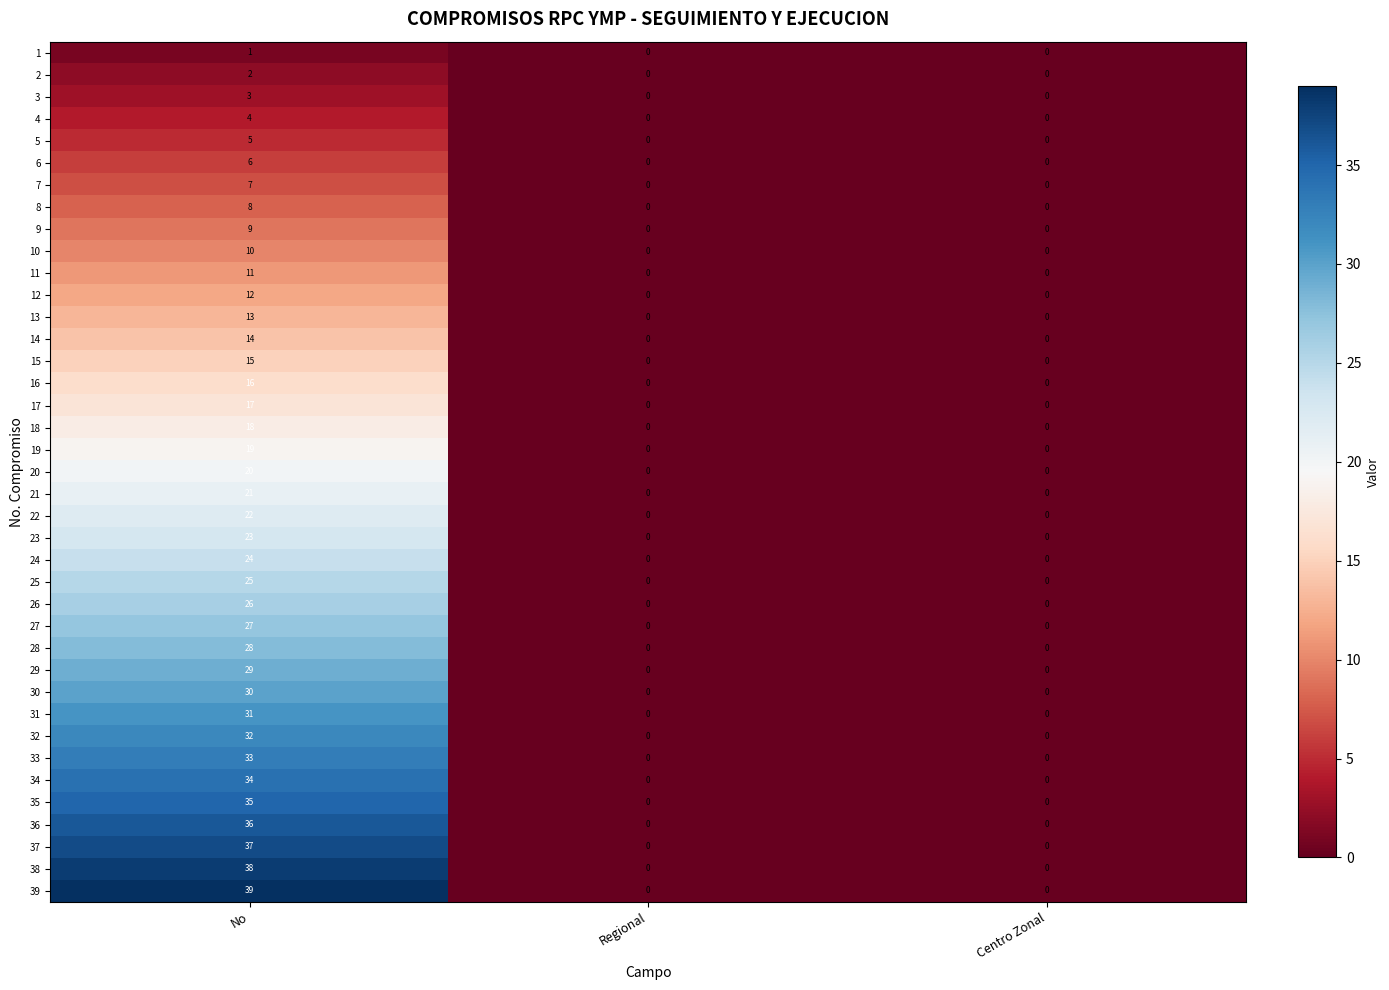

Which series has the widest spread of values?

39